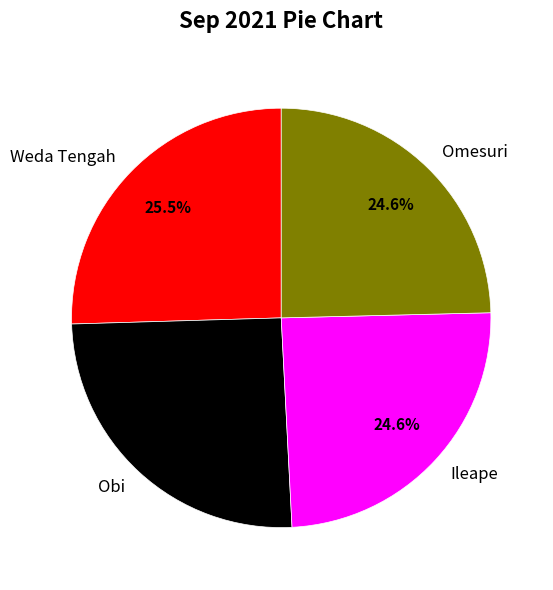

How much of the chart is everything except Omesuri?

75.4%